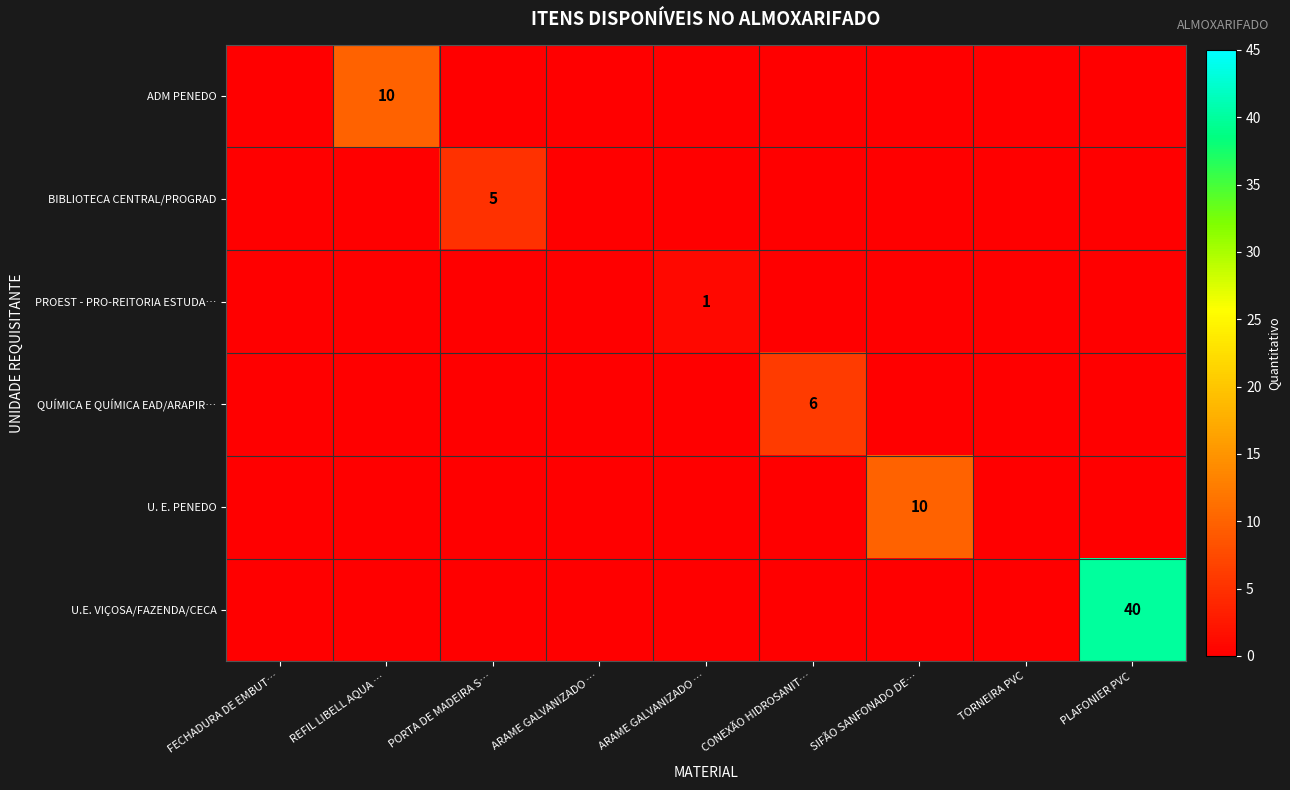

What is the maximum value shown in the chart?

40